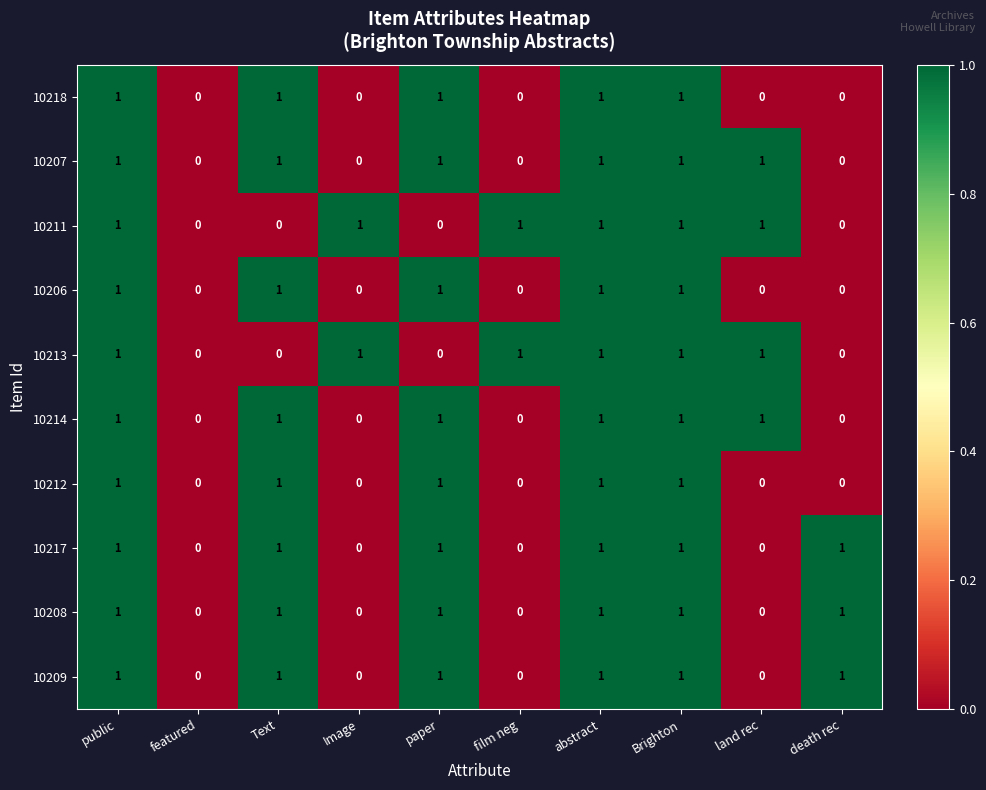

The value of 10212 at film neg is -1. True or false?

False